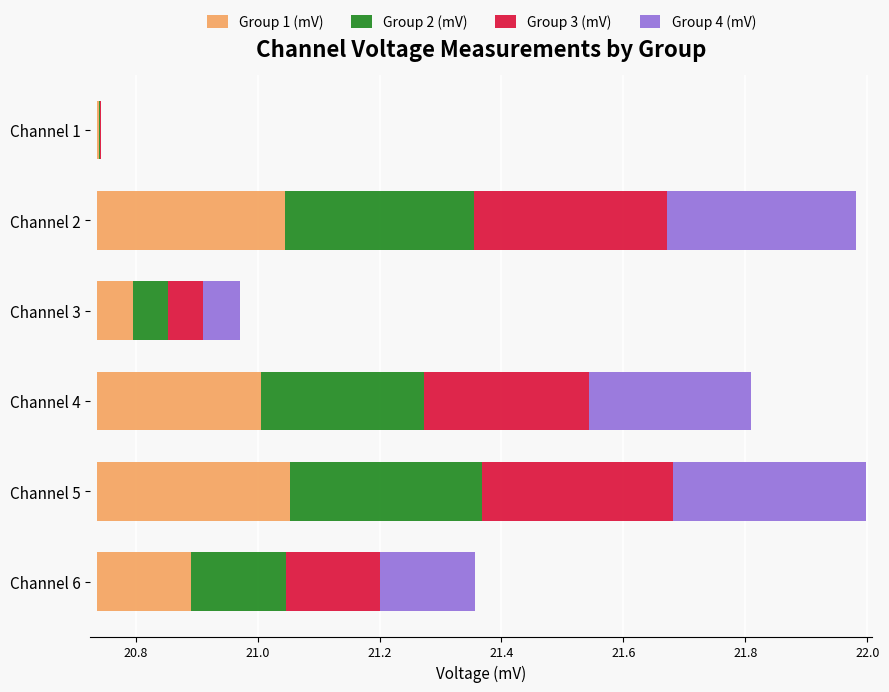

Reading left to right, transcribe all the data shown in this chart.

Group 1 (mV): 0.0	0.3	0.1	0.3	0.3	0.2
Group 2 (mV): 0.0	0.3	0.1	0.3	0.3	0.2
Group 3 (mV): 0.0	0.3	0.1	0.3	0.3	0.2
Group 4 (mV): 0.0	0.3	0.1	0.3	0.3	0.2